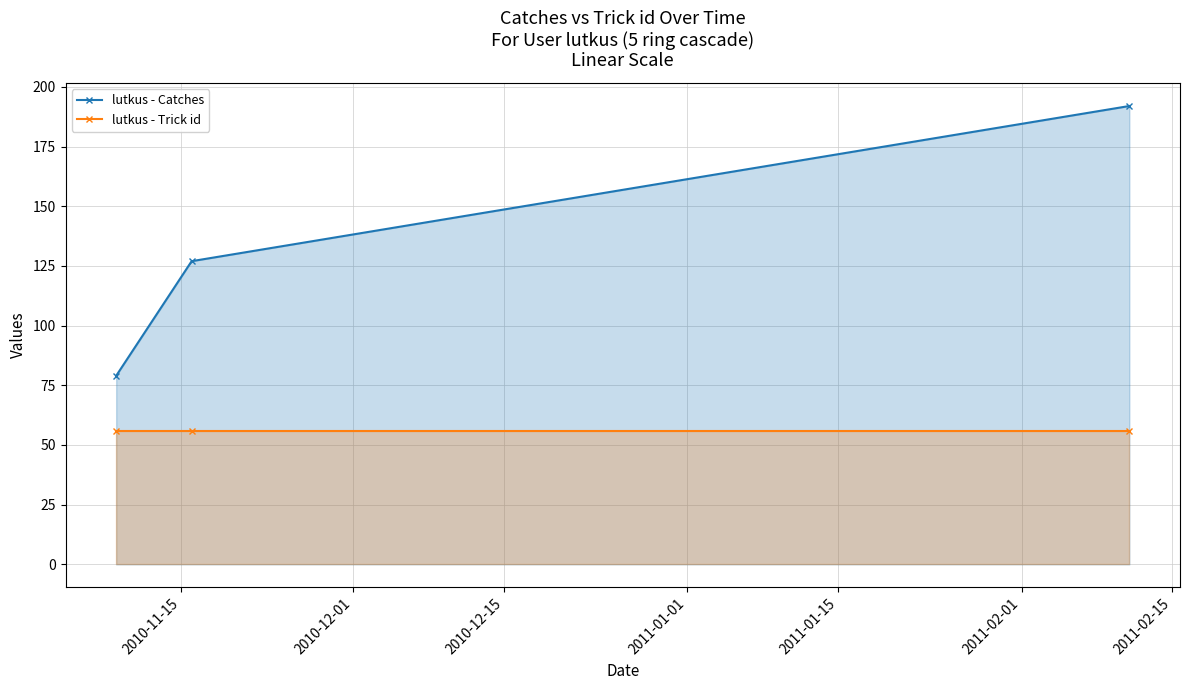

What is the average value of the lutkus - Trick id series?

56